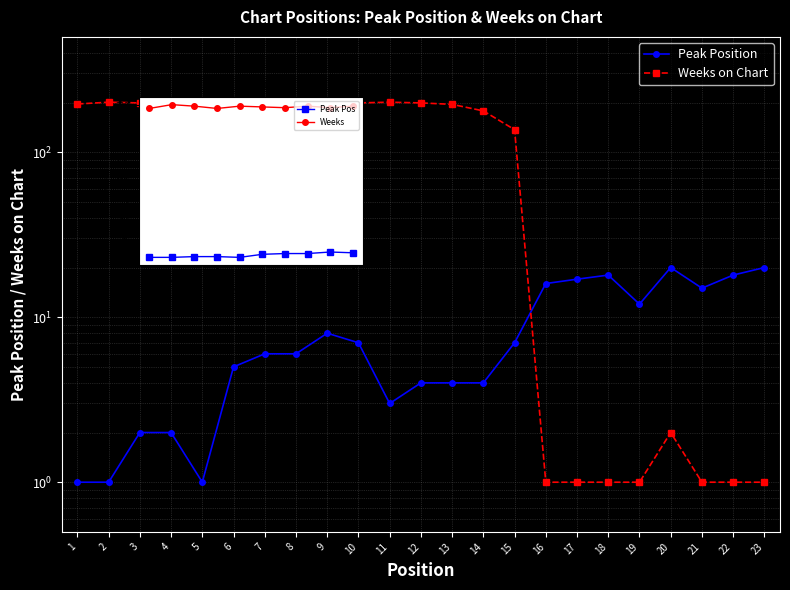

At which label does Weeks on Chart first exceed 196?

2